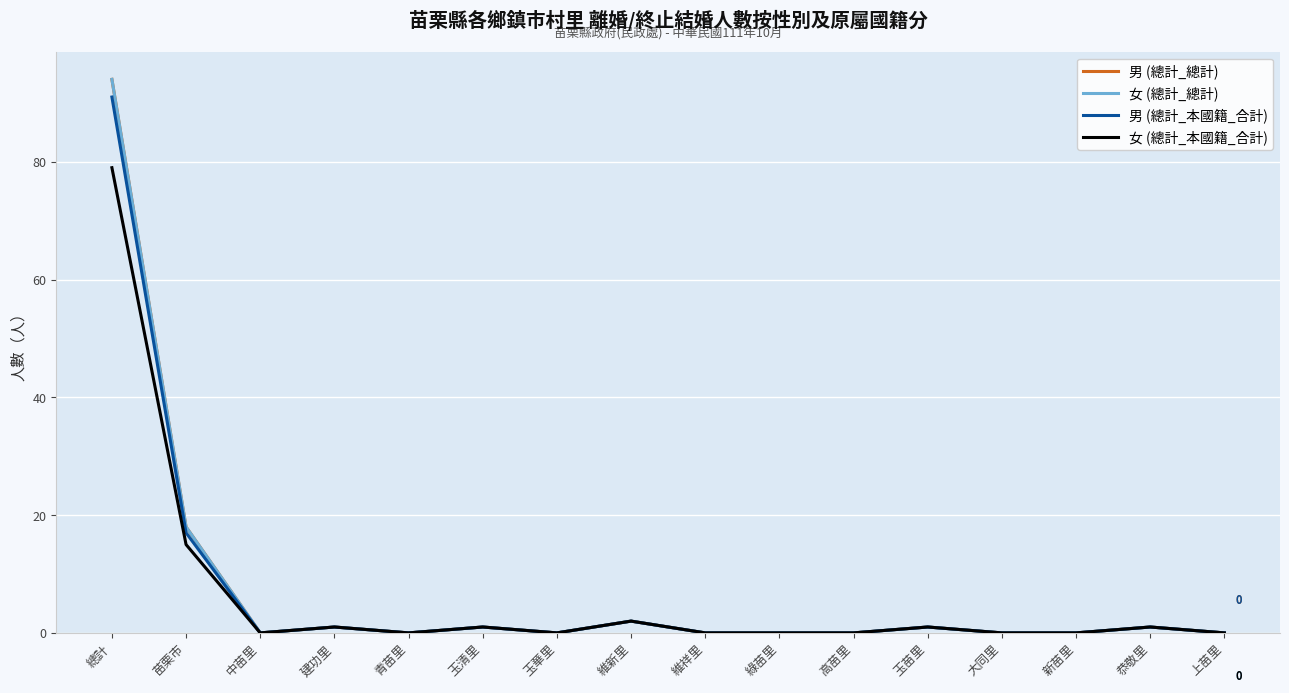

What is the label of the 6th point from the right?

高苗里